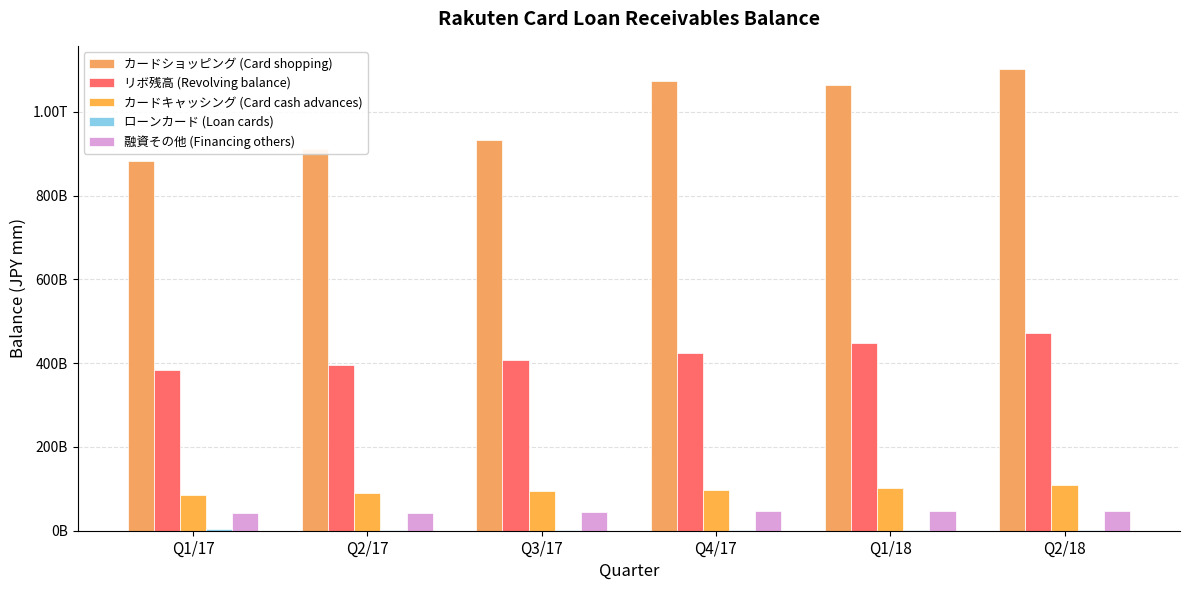

Does the chart contain stacked bars?

No